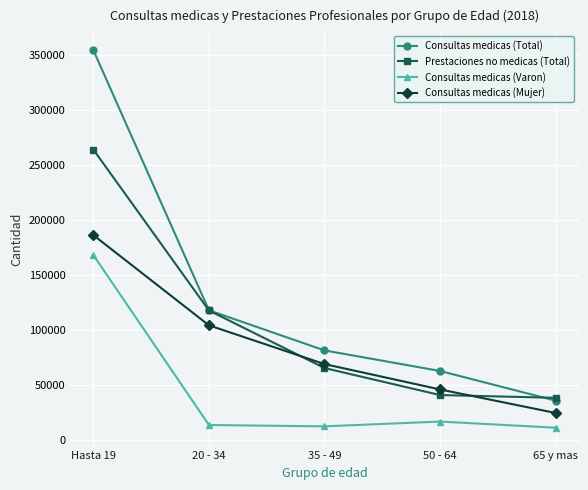

Rank the series by their average value, from lowest to highest.

Consultas medicas (Varon), Consultas medicas (Mujer), Prestaciones no medicas (Total), Consultas medicas (Total)